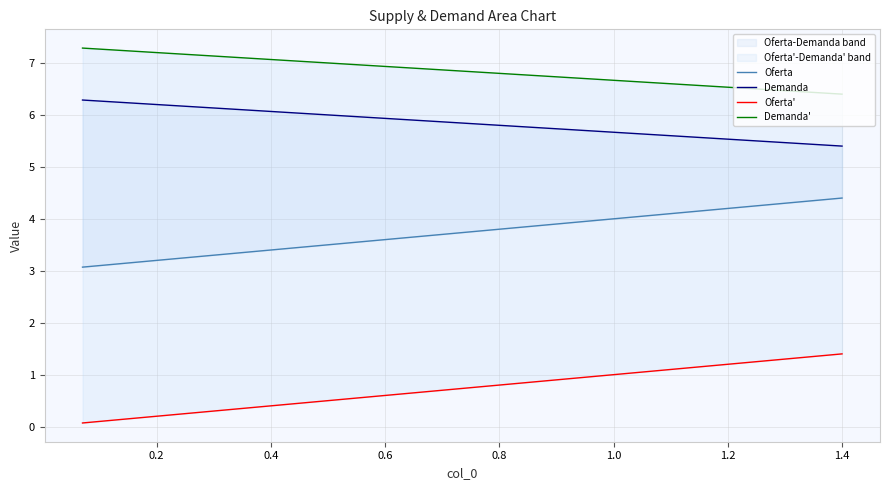

True or false: Demanda and Oferta cross at least once.

False